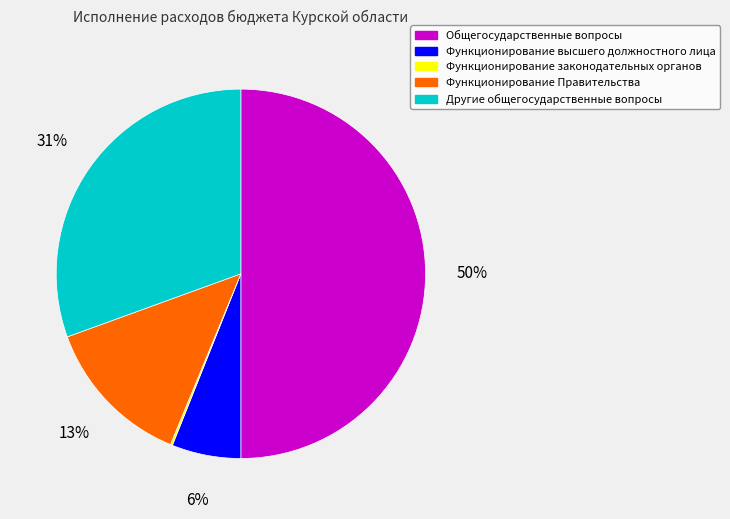

To the nearest percent, what percentage of the pie is Функционирование Правительства?

13%